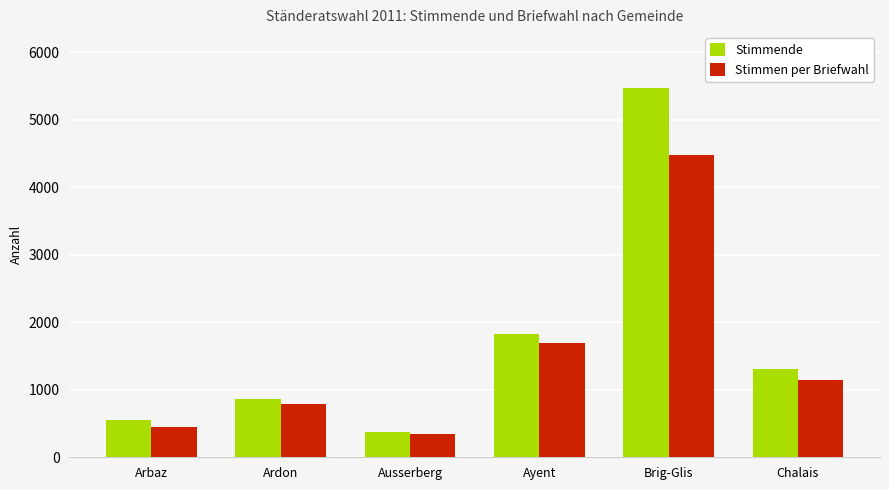

What is the spread (max minus min) of values at Chalais?

165